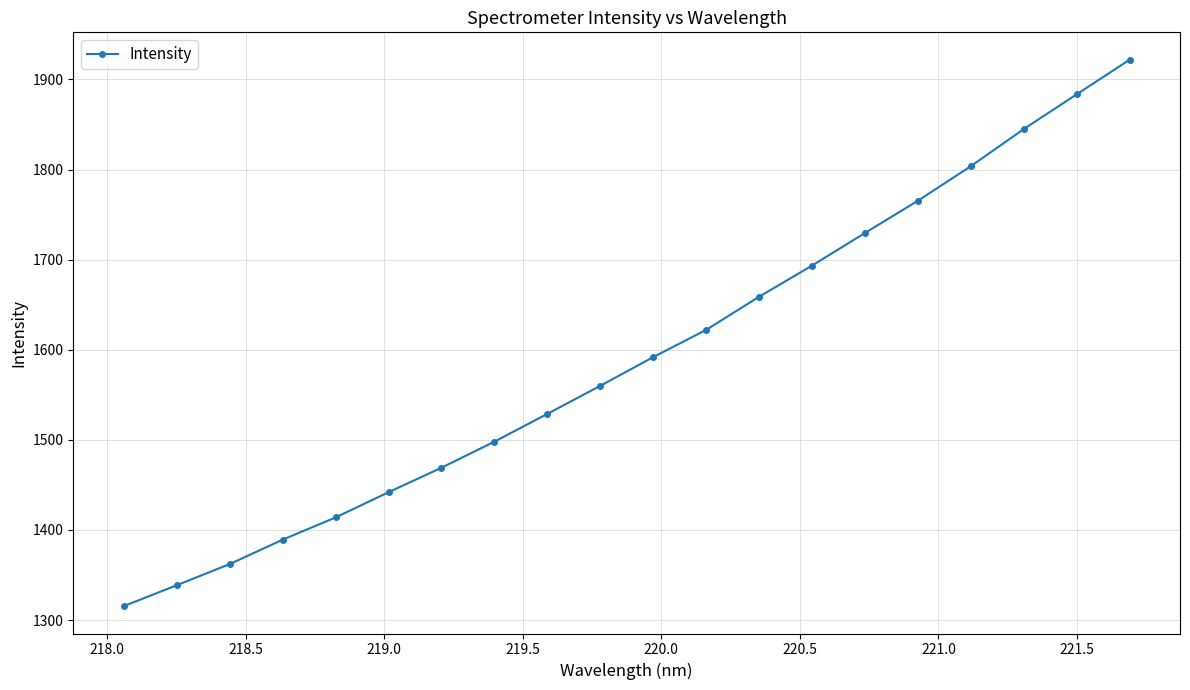

What is the smallest value displayed?

1315.5